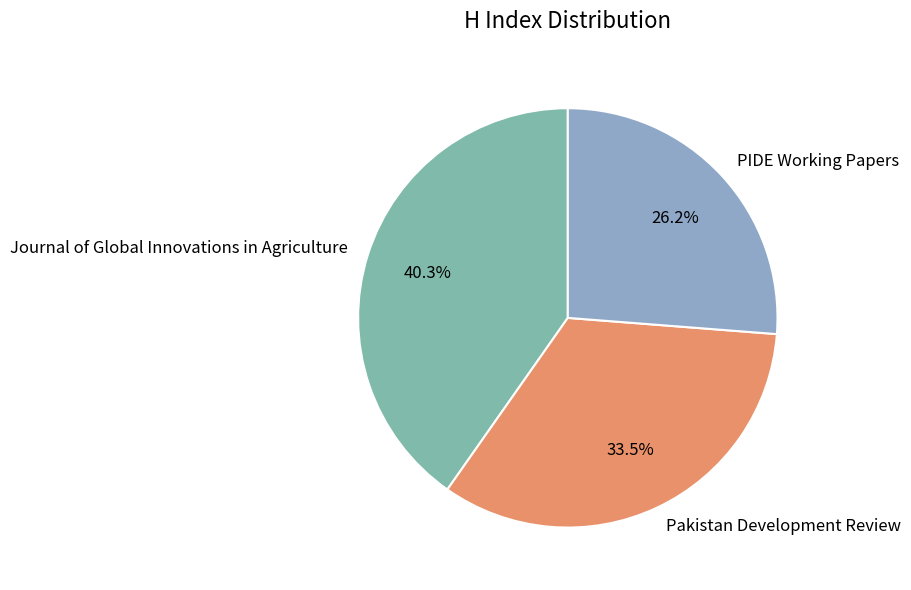

The PIDE Working Papers slice represents 41% of the pie. True or false?

False